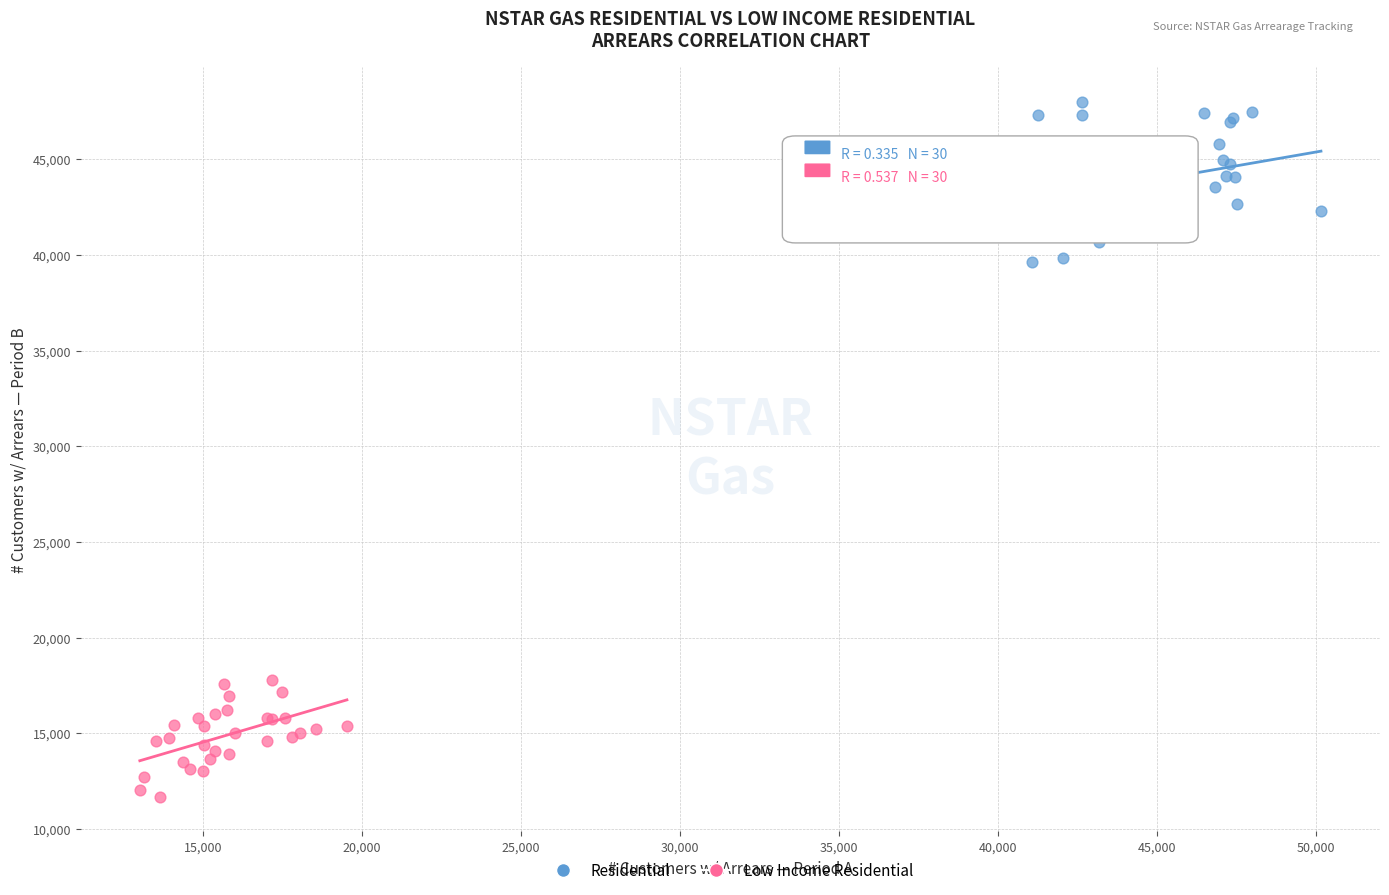

Which series contains the highest Y value?

Residential